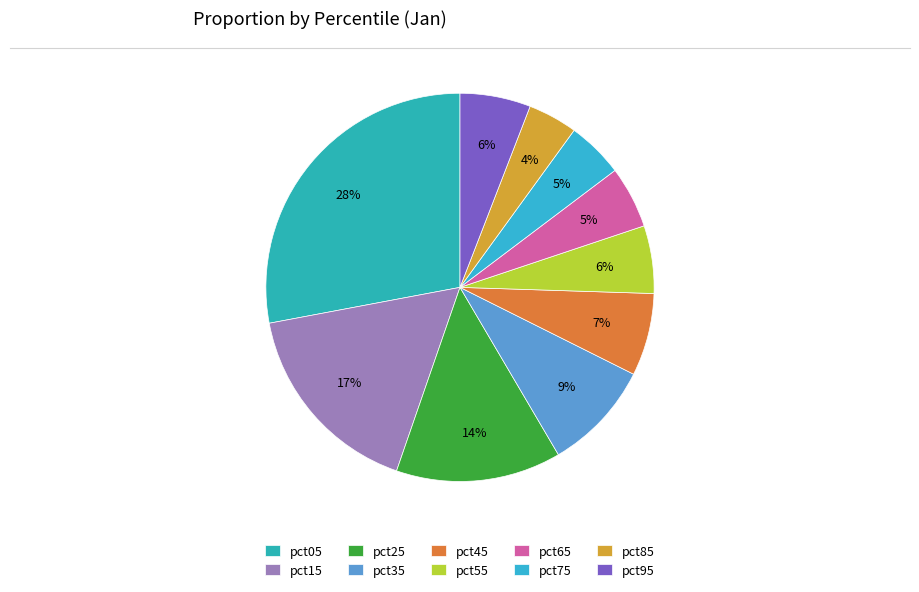

True or false: pct05 accounts for 39% of the total.

False